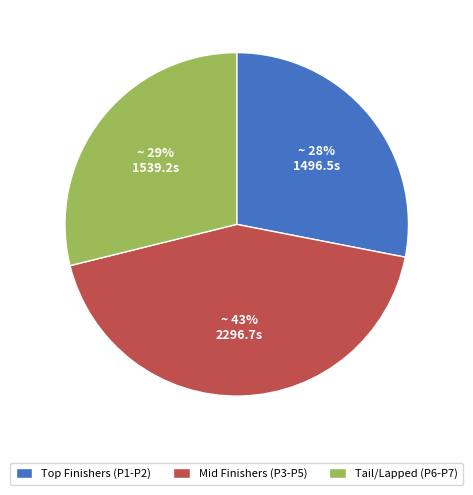

Which category has the biggest portion of the pie?

Mid Finishers (P3-P5)